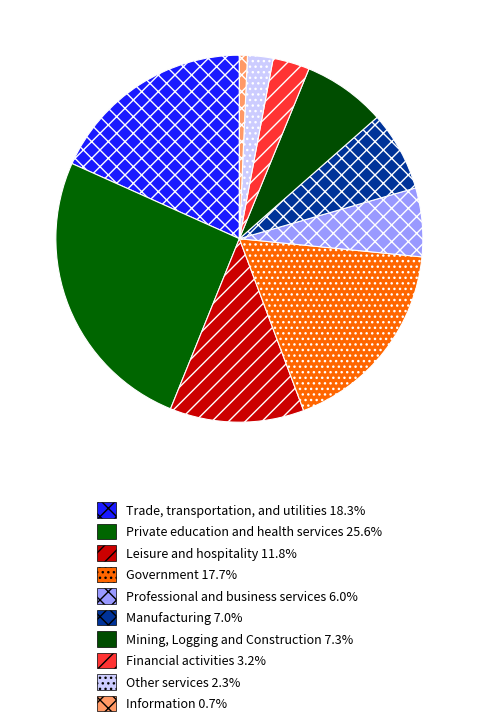

How many slices are in this pie chart?

10